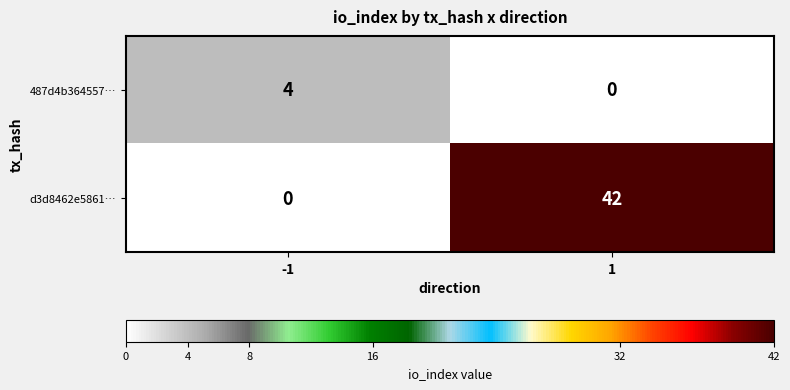

Reading left to right, transcribe all the data shown in this chart.

487d4b364557…: 4	0
d3d8462e5861…: 0	42